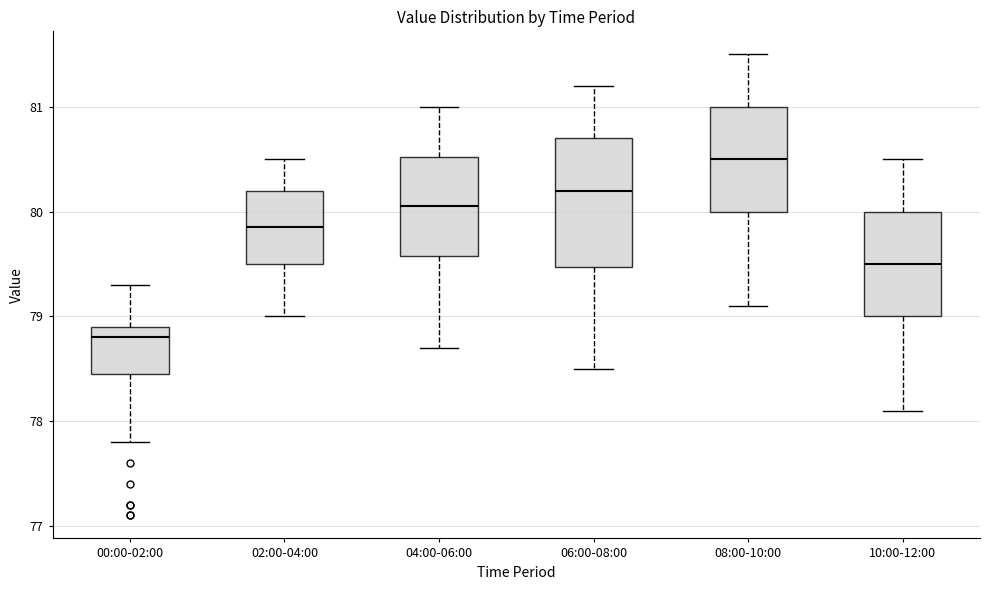

Reading left to right, read every box against the y-axis: the position of its median line, the range the box covers, and the ends of its whiskers. The values are not printed on the chart, so give them approximately, as read against the axis.

00:00-02:00: median 78.8, box 78.5 to 78.9, whiskers 77.8 to 79.3
02:00-04:00: median 79.9, box 79.5 to 80.2, whiskers 79.0 to 80.5
04:00-06:00: median 80.1, box 79.6 to 80.5, whiskers 78.7 to 81.0
06:00-08:00: median 80.2, box 79.5 to 80.7, whiskers 78.5 to 81.2
08:00-10:00: median 80.5, box 80.0 to 81.0, whiskers 79.1 to 81.5
10:00-12:00: median 79.5, box 79.0 to 80.0, whiskers 78.1 to 80.5